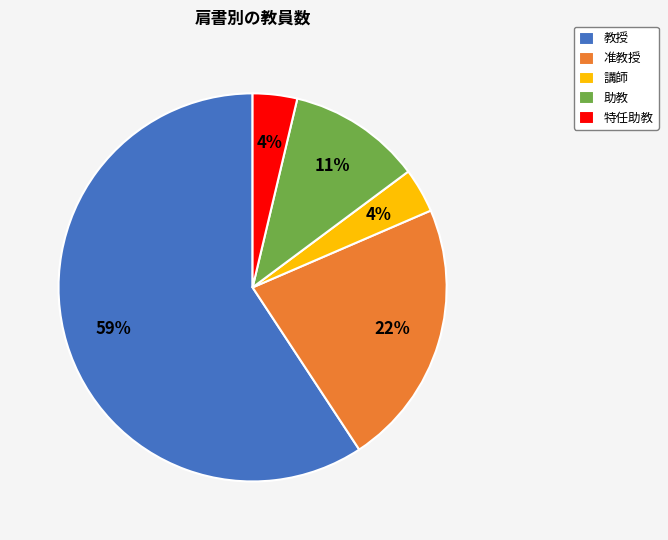

How many segments does this pie chart have?

5